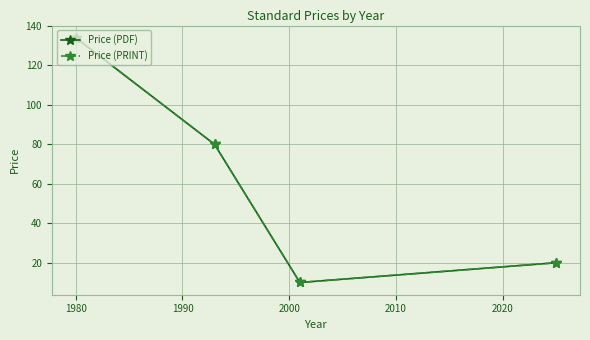

What is the value of the Price (PDF) point at the 1st from the left?

134